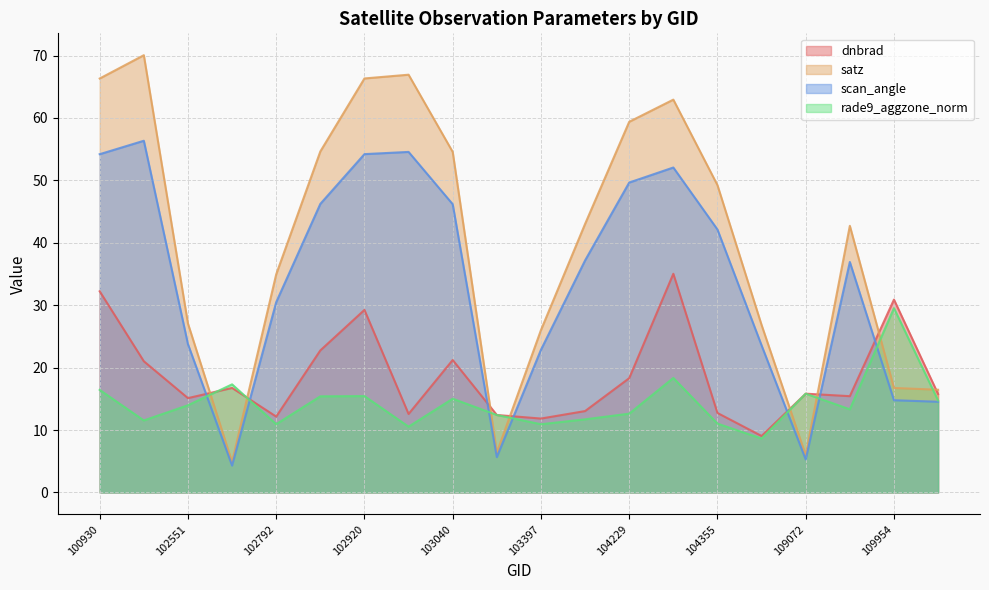

What are all the series names shown in the legend?

dnbrad, satz, scan_angle, rade9_aggzone_norm